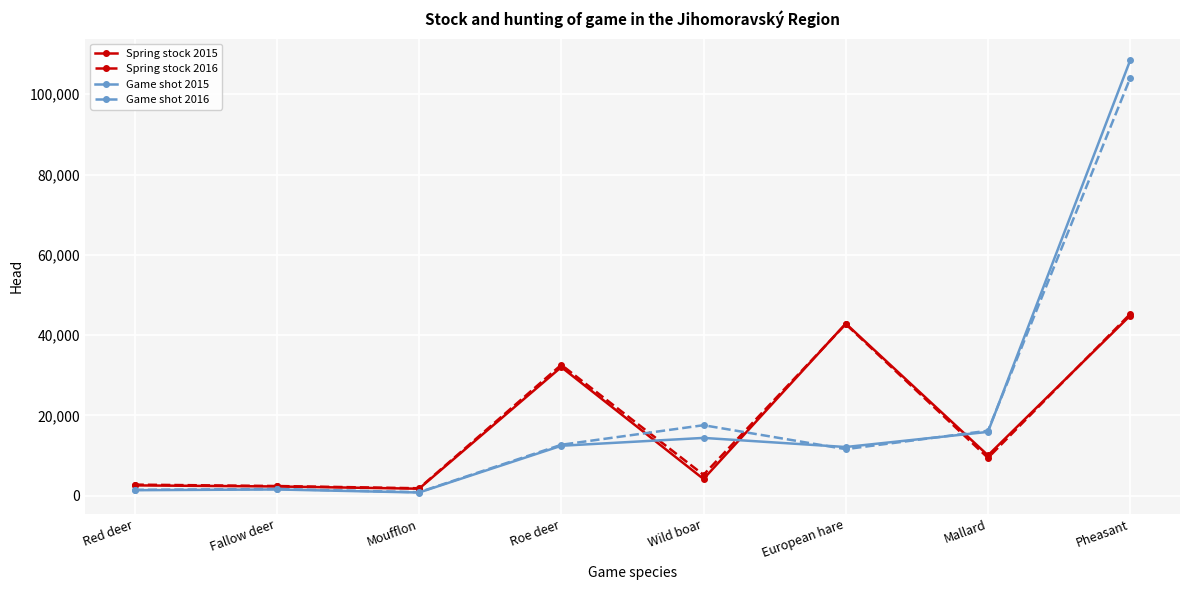

What is the difference between the maximum and minimum values in the Game shot 2015 series?

107691